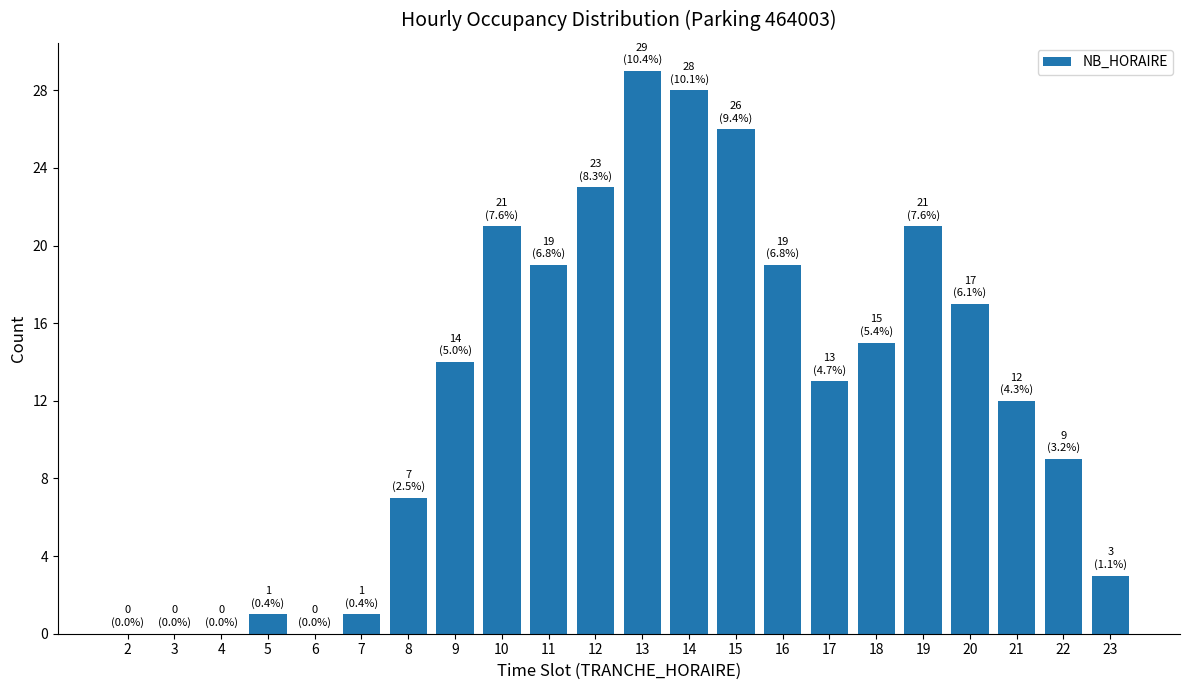

Which has a higher value, 20 or 8?

20